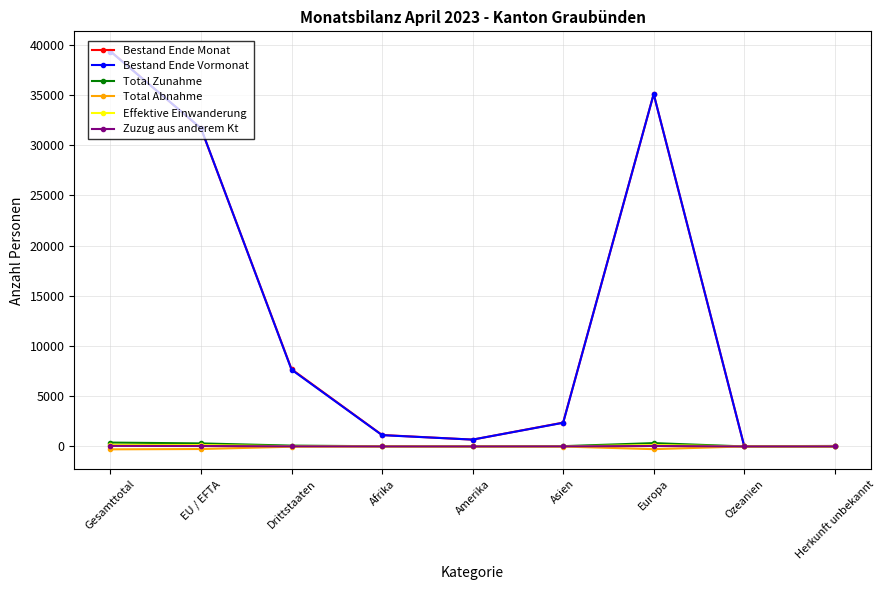

At how many categories does at least one series exceed 24370?

3